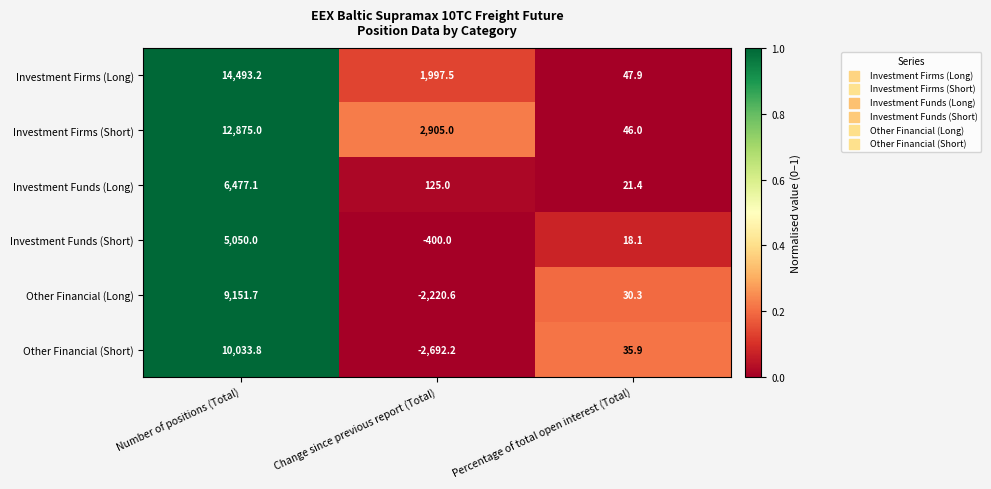

Which series has the largest range (max minus min)?

Investment Firms (Long)